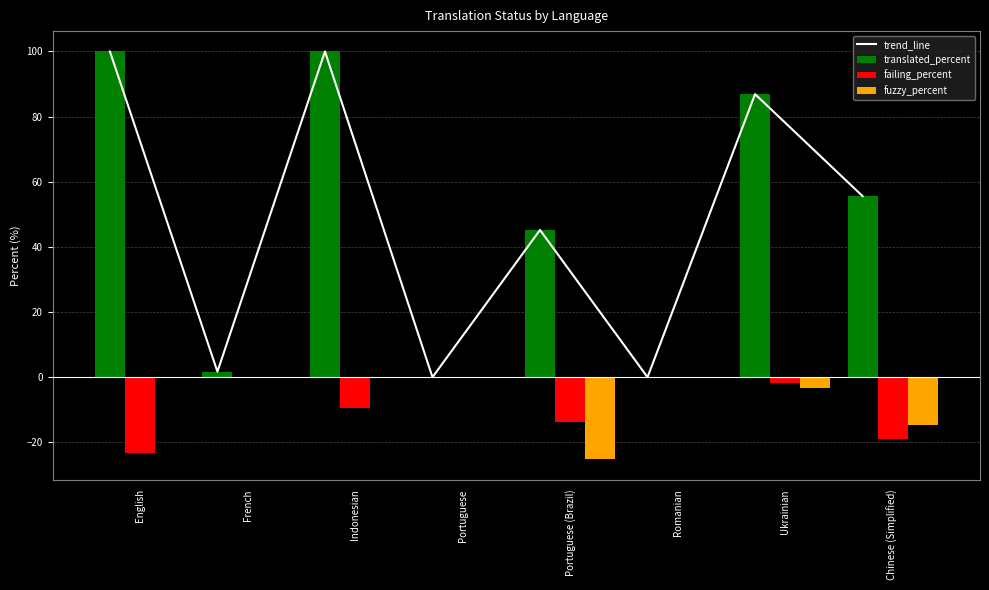

The value of trend_line at Indonesian is 100.0. True or false?

True